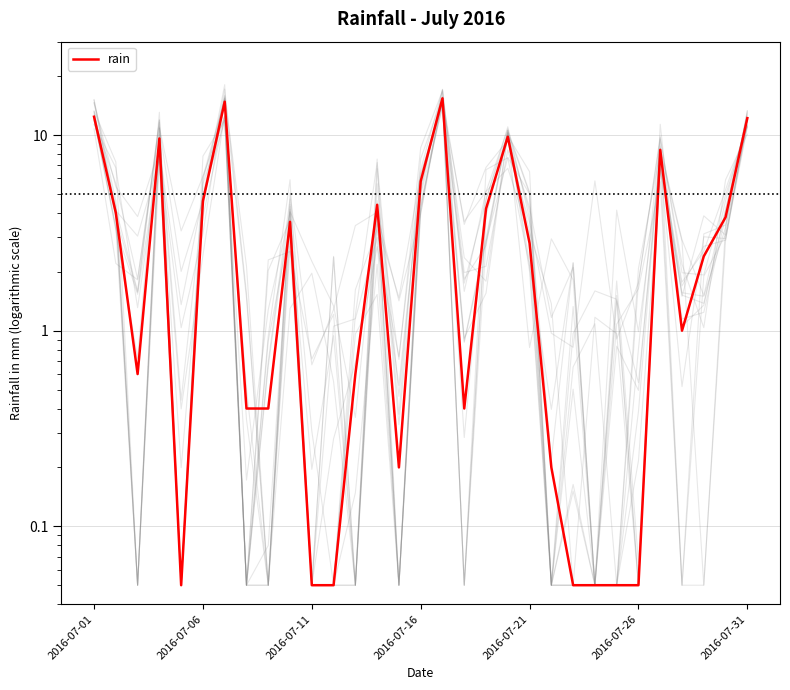

What is the value of the 1st point from the left?

12.4